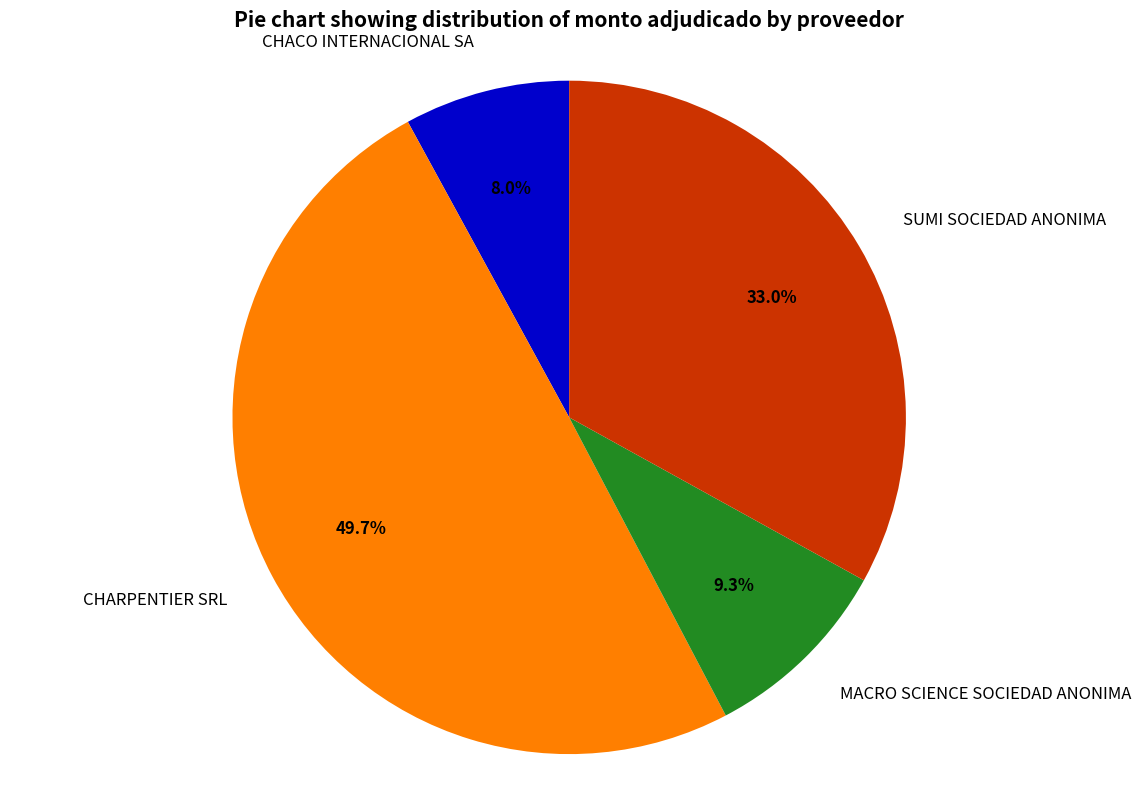

How many slices are in this pie chart?

4